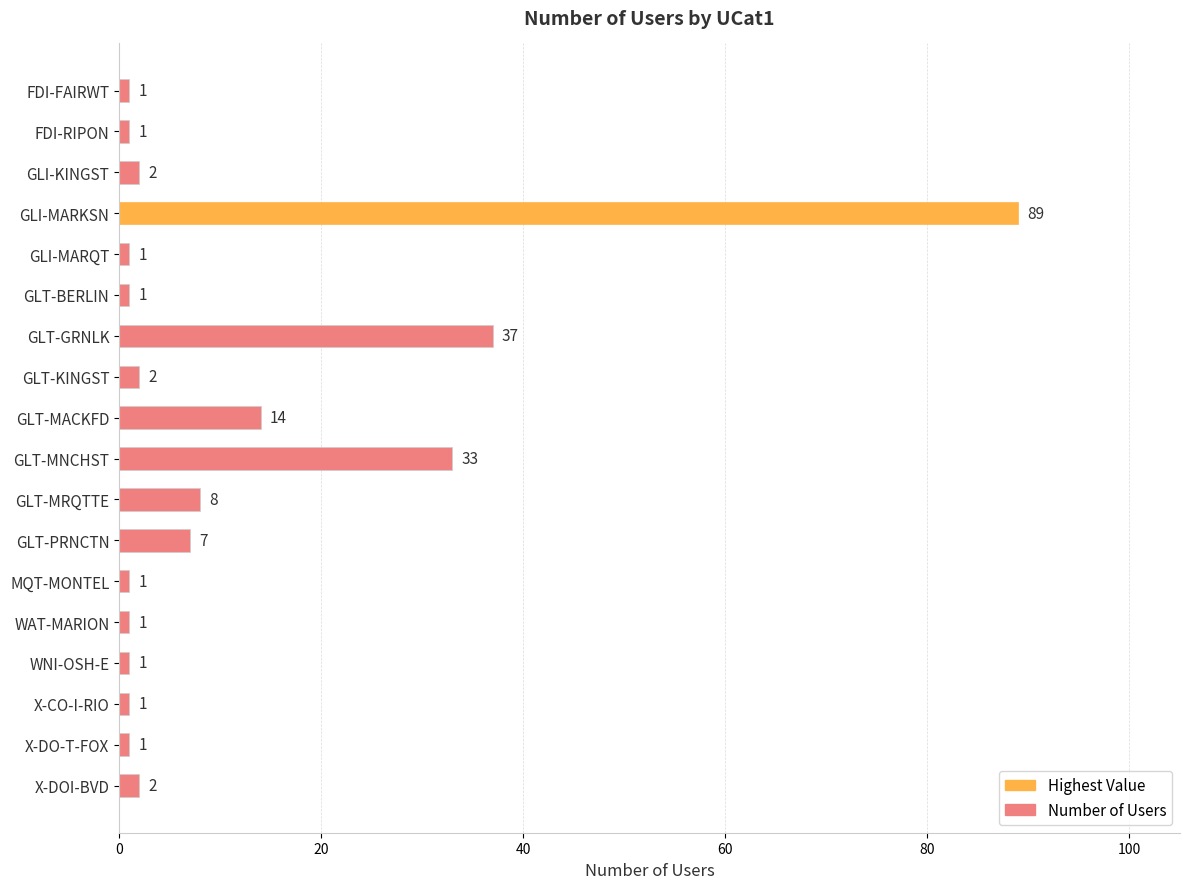

The chart shows a value of 51 at GLT-GRNLK. True or false?

False